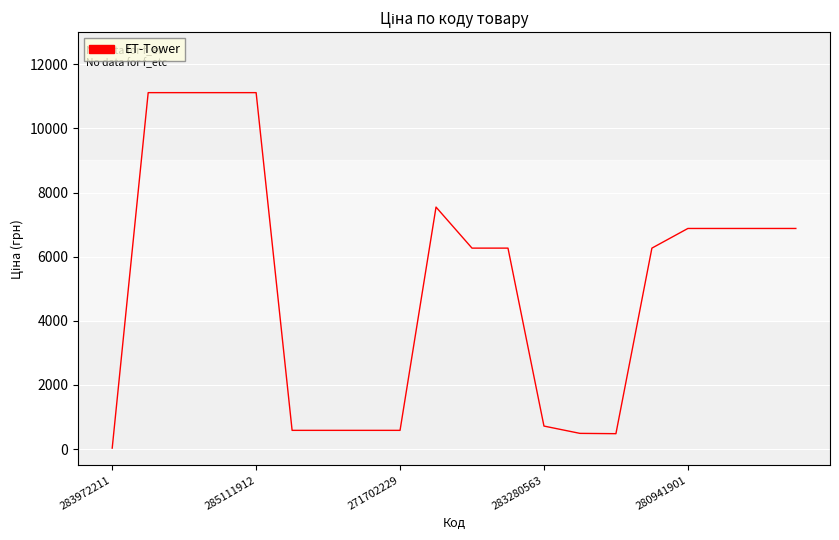

What is the greatest value displayed?

11113.6